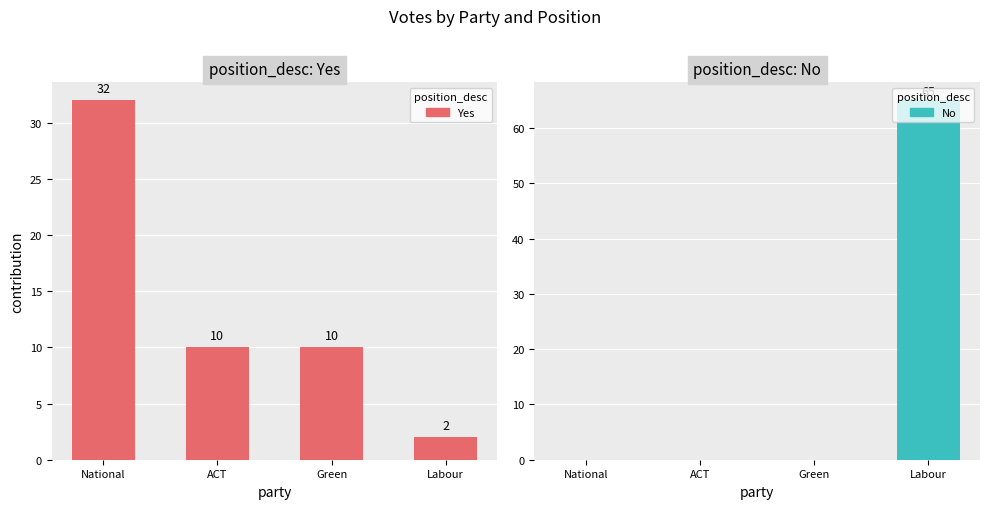

Reading left to right, transcribe all the data shown in this chart.

Yes: National=32	ACT=10	Green=10	Labour=2
No: National=0	ACT=0	Green=0	Labour=65